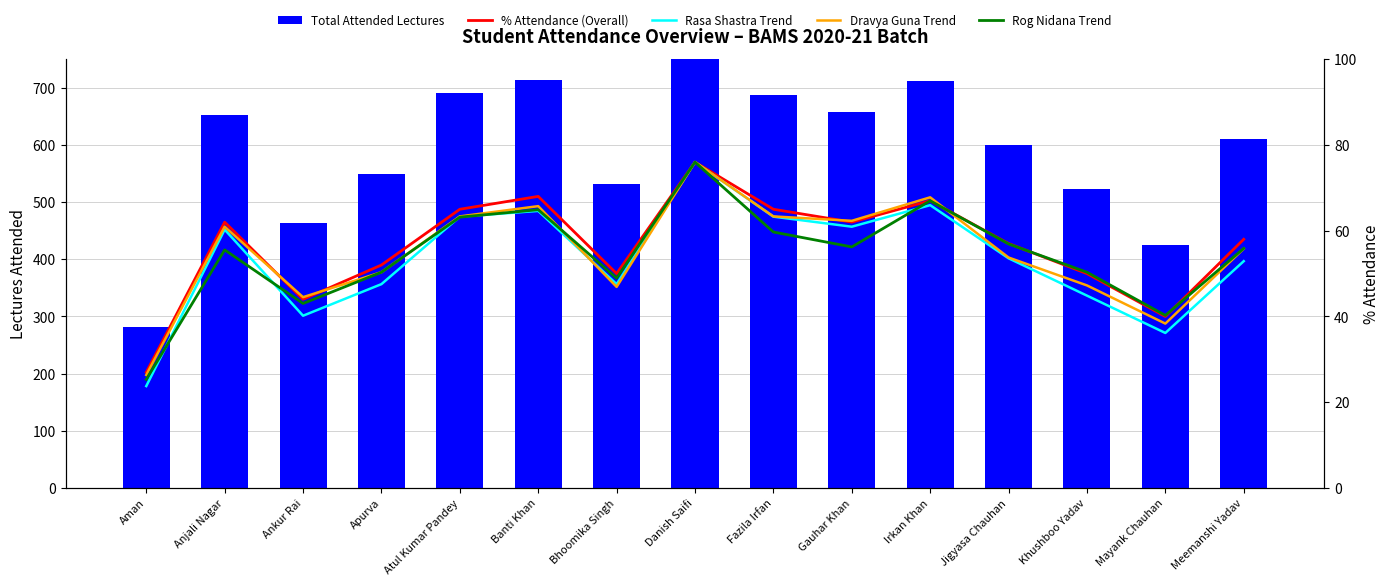

Reading right to left, extract all data points from this chart.

Total Attended Lectures: 611.0	425.0	523.0	600.0	711.0	657.0	688.0	802.0	532.0	714.0	690.0	549.0	463.0	653.0	281.0
% Attendance (Overall): 58.0	40.0	50.0	57.0	67.0	62.0	65.0	76.0	50.0	68.0	65.0	52.0	44.0	62.0	27.0
Rasa Shastra Trend: 52.9	36.2	44.9	53.6	66.0	60.9	63.3	76.0	47.5	64.6	63.3	47.5	40.2	60.3	23.8
Dravya Guna Trend: 55.8	38.3	47.2	53.7	67.8	62.3	63.3	76.0	46.9	65.7	63.3	50.3	44.5	60.9	26.4
Rog Nidana Trend: 55.9	40.3	50.3	56.9	67.0	56.2	59.7	76.0	48.9	64.9	63.2	50.3	43.0	55.5	25.3